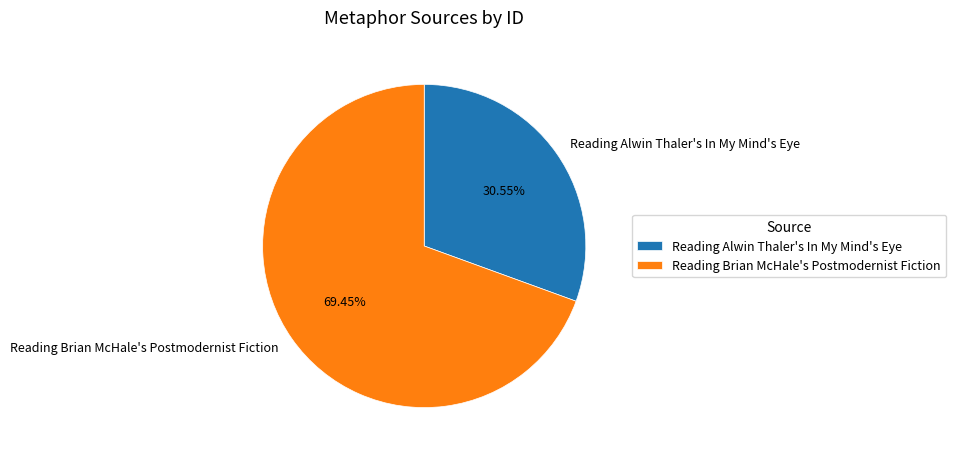

Which category has the smallest portion of the pie?

Reading Alwin Thaler's In My Mind's Eye